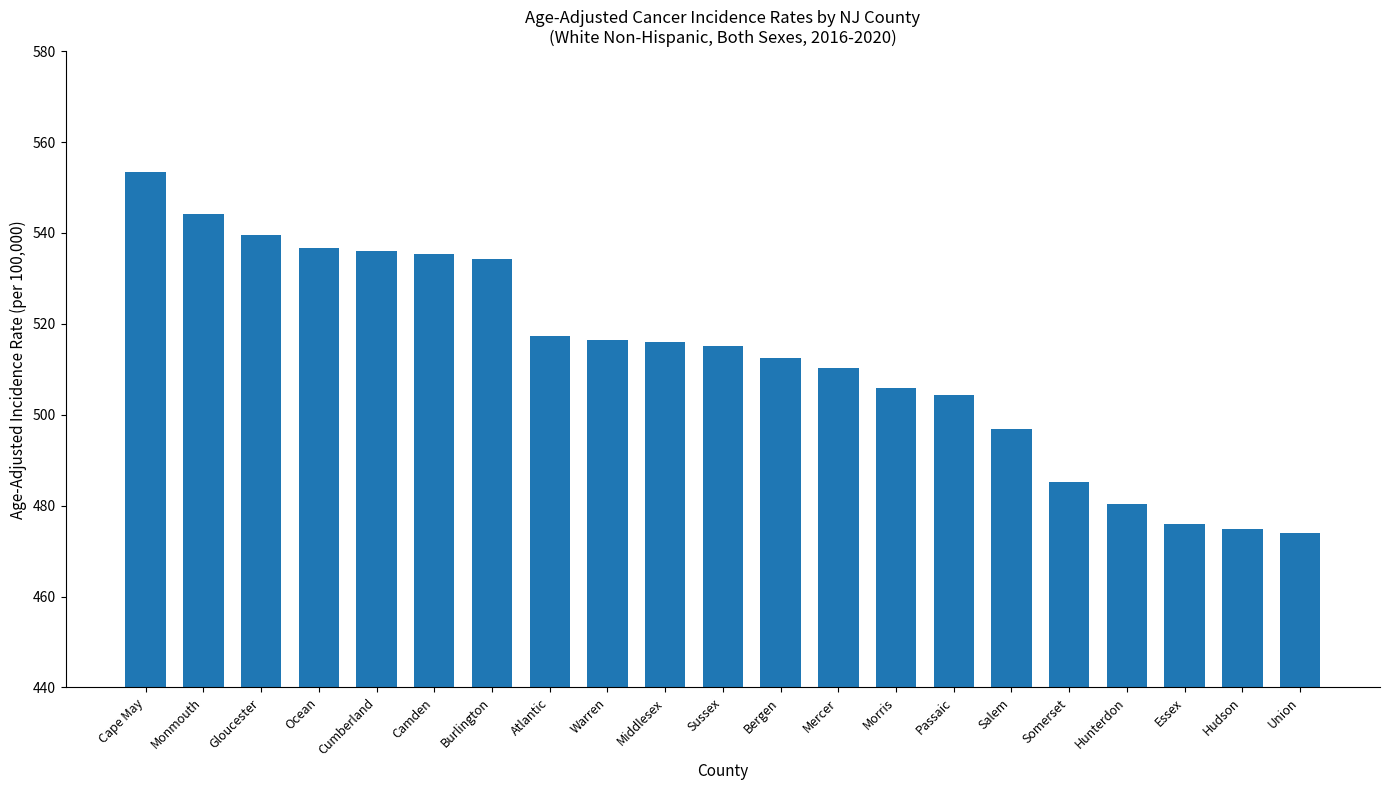

What is the average value?

512.6